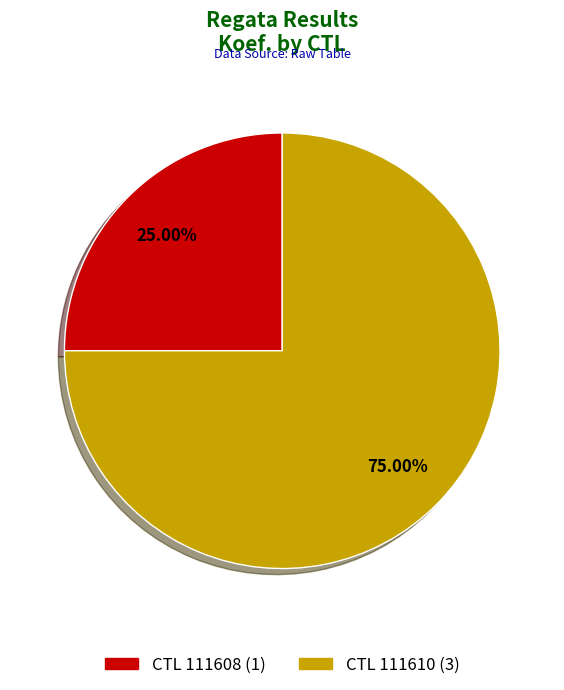

Approximately how many times larger is the value at CTL 111610 (3) compared to CTL 111608 (1)?

3.0